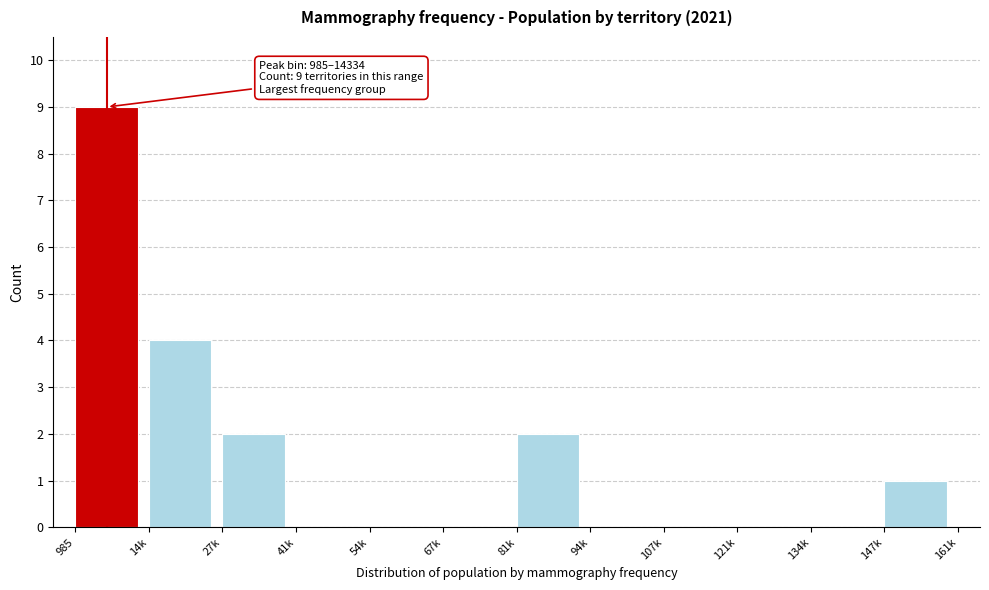

Reading left to right, what are all the values shown in this chart?

985=9	14k=4	27k=2	41k=0	54k=0	67k=0	81k=2	94k=0	107k=0	121k=0	134k=0	147k=1